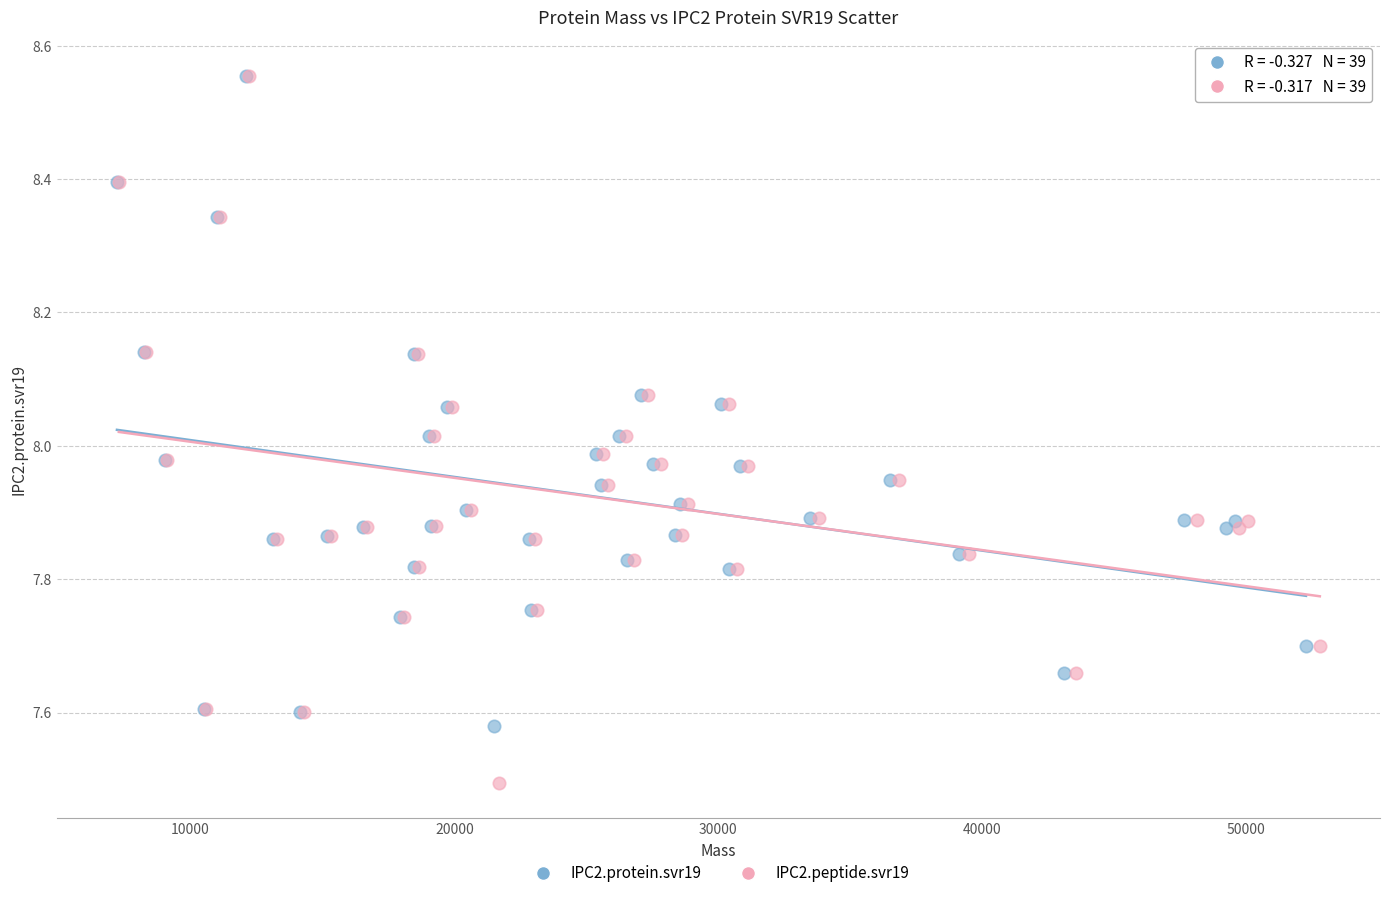

Which series contains the lowest Y value?

IPC2.peptide.svr19